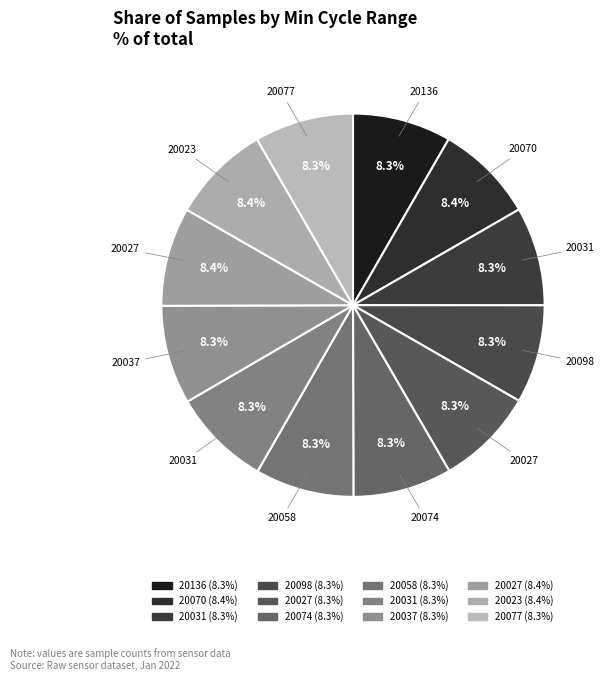

Which slice is the smallest?

20098